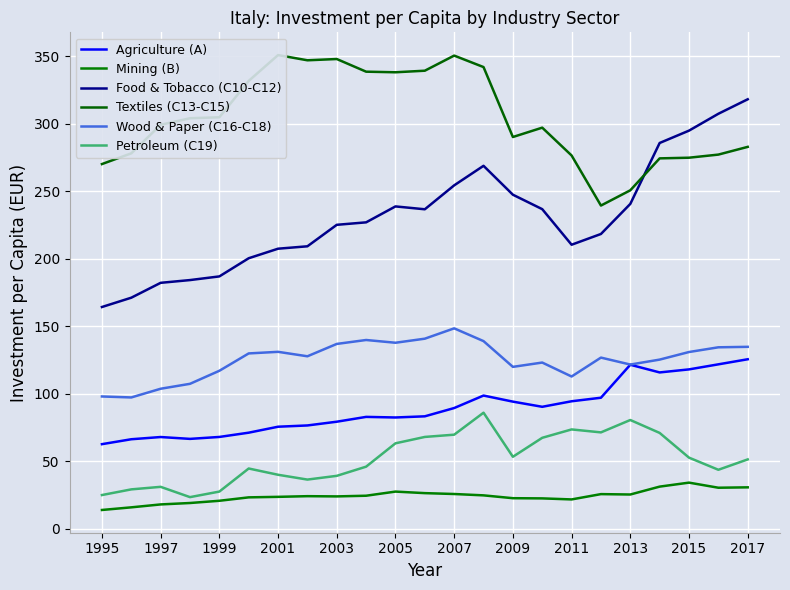

Is it true that Petroleum (C19) equals 39.7 at 2011?

False